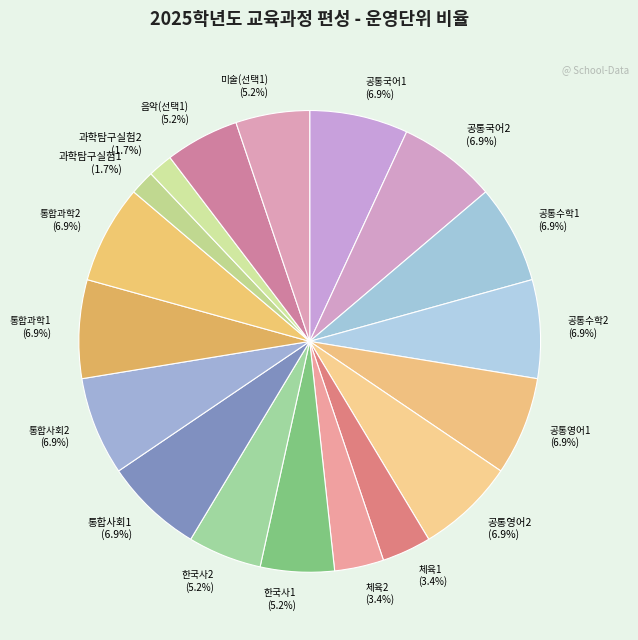

What percentage do 통합사회2 (6.9%) and 한국사2 (5.2%) together represent?

12.1%